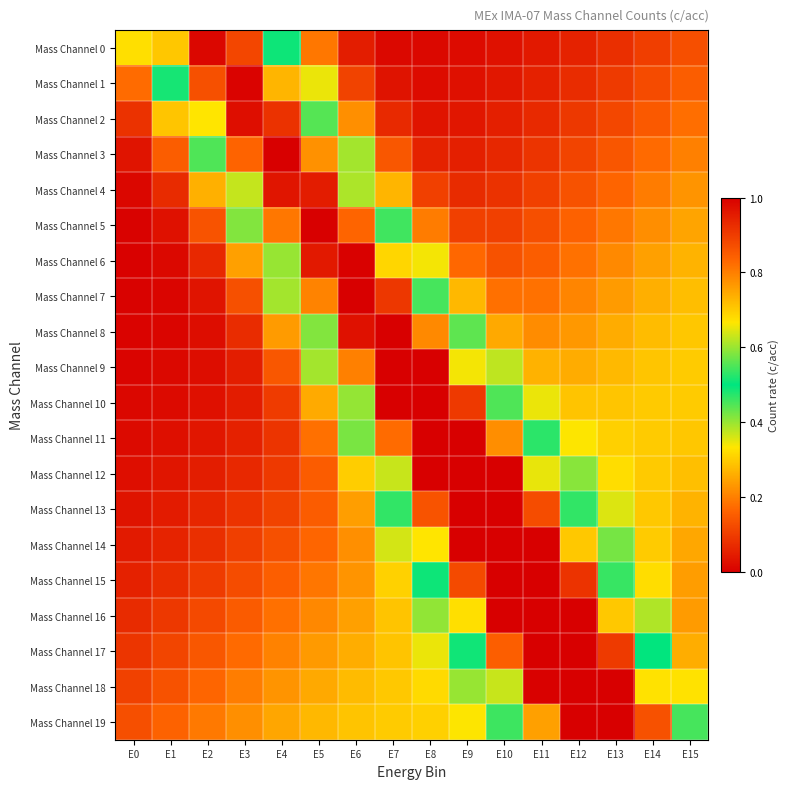

Rank the series at E15 from highest to lowest value.

Mass Channel 19, Mass Channel 18, Mass Channel 10, Mass Channel 9, Mass Channel 11, Mass Channel 8, Mass Channel 12, Mass Channel 7, Mass Channel 13, Mass Channel 6, Mass Channel 17, Mass Channel 14, Mass Channel 5, Mass Channel 15, Mass Channel 16, Mass Channel 4, Mass Channel 3, Mass Channel 2, Mass Channel 1, Mass Channel 0